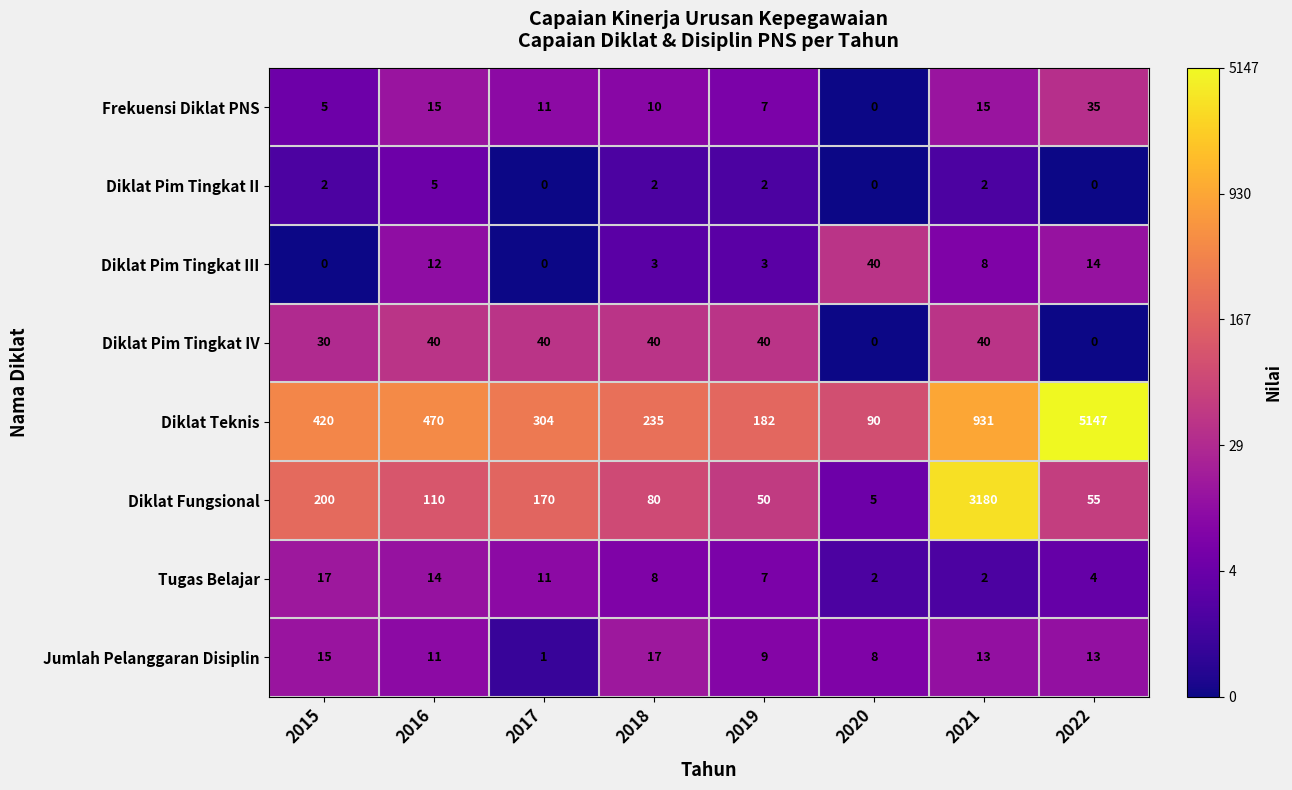

What is the total value across all series at 2016?

677